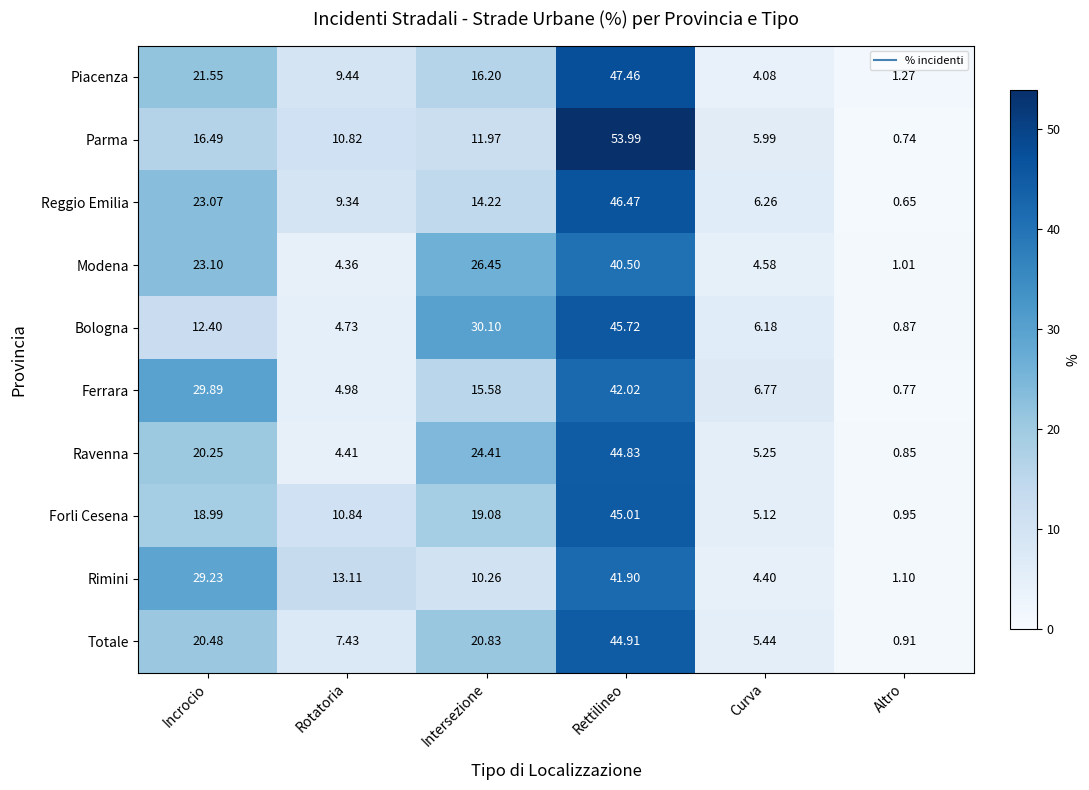

At which category is the sum across all series the highest?

Rettilineo